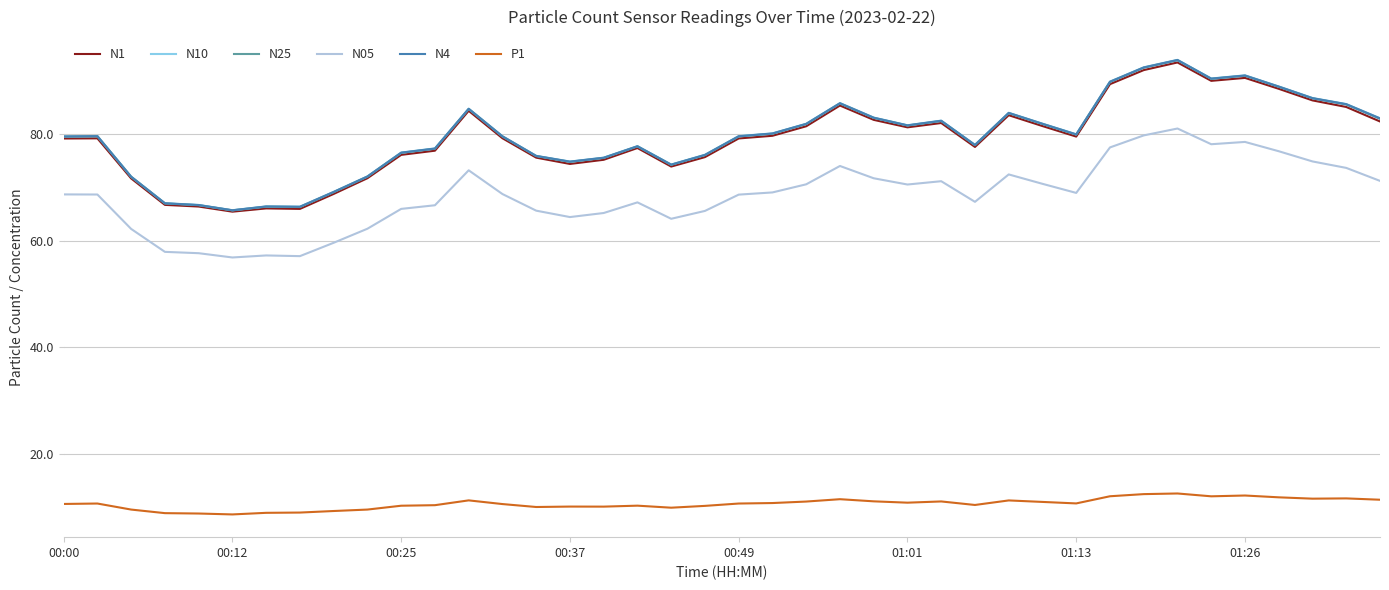

Is this an area chart (filled region under the line)?

No